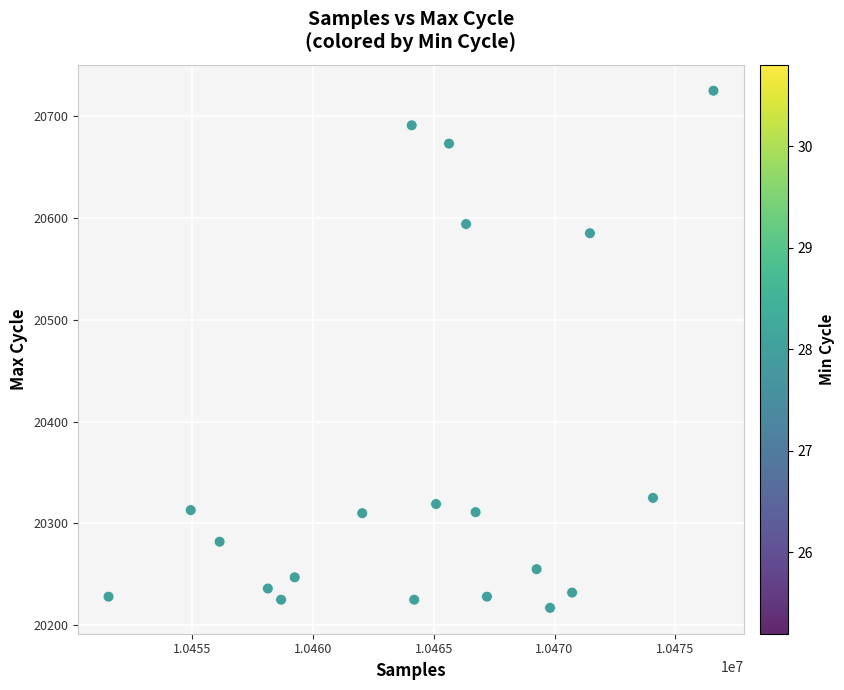

What Y value in the scatter plot is closest to 20471?

20585